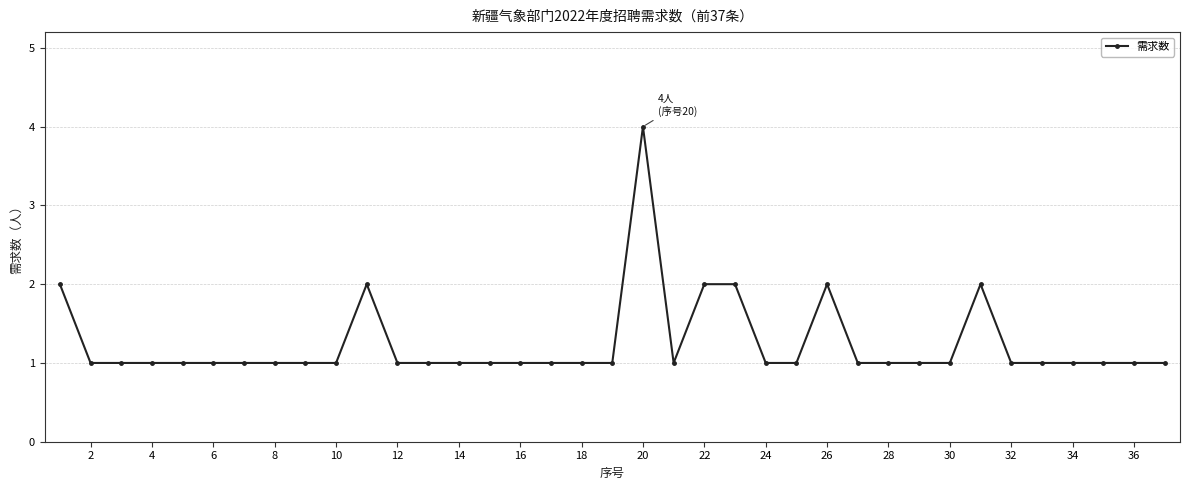

Does the chart have visible grid lines?

Yes